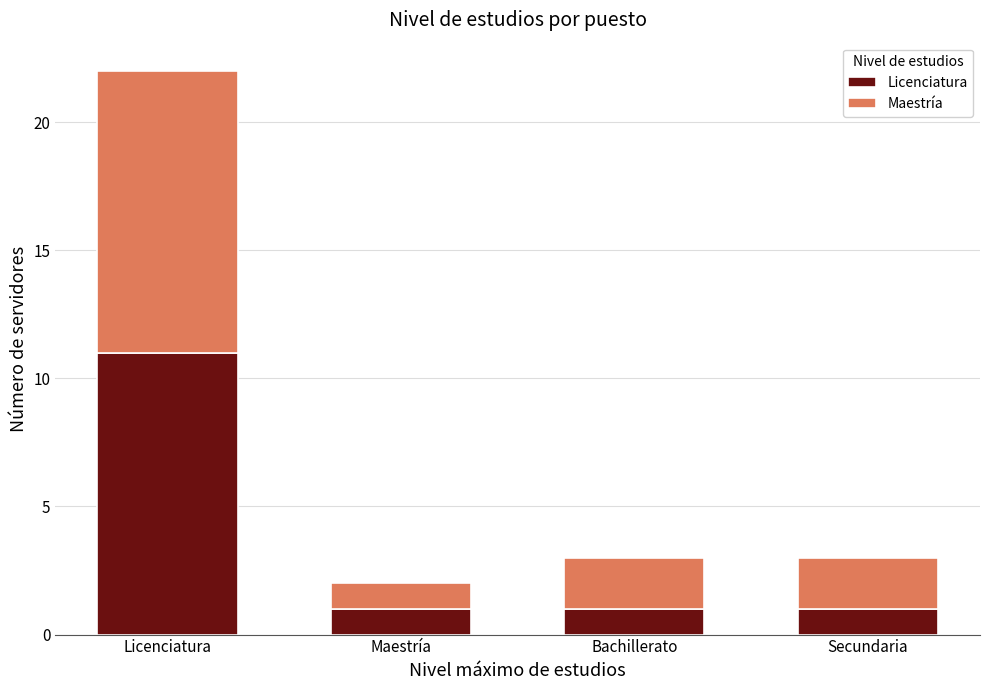

At which category is the sum across all series the highest?

Licenciatura